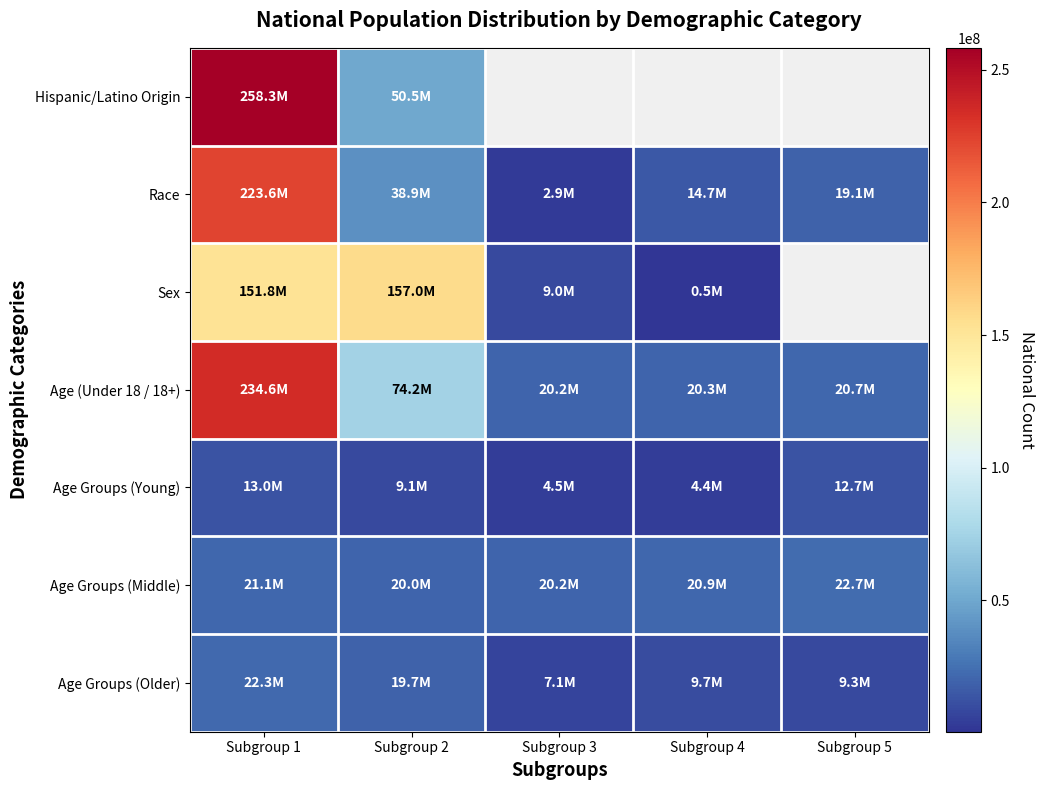

At which label does Sex reach its peak?

Subgroup 2